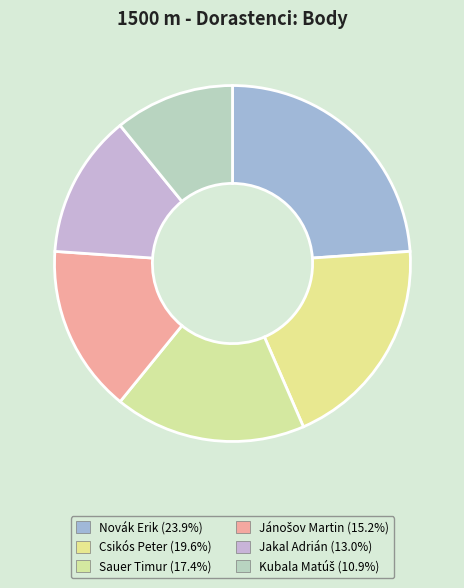

To the nearest percent, what is the difference between the largest and smallest slice percentages?

13%